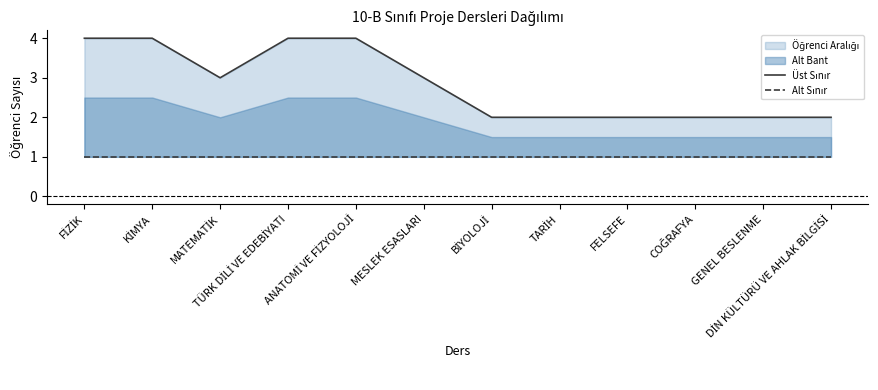

Is the value of Alt Sınır at COĞRAFYA greater than the value of Üst Sınır at KİMYA?

No